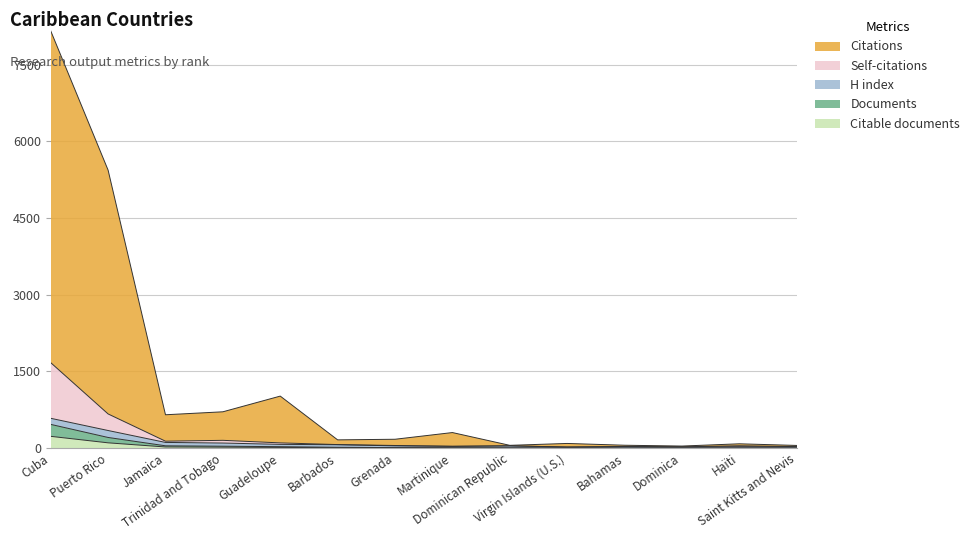

Between Barbados and Haïti, which is larger?

Barbados